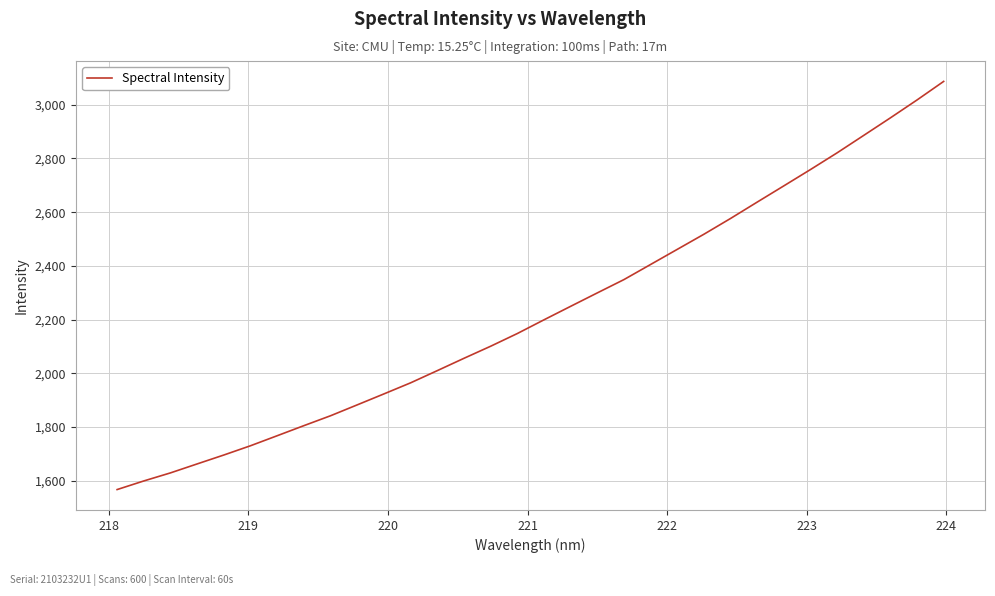

What is the difference between the maximum and minimum values?

1519.3